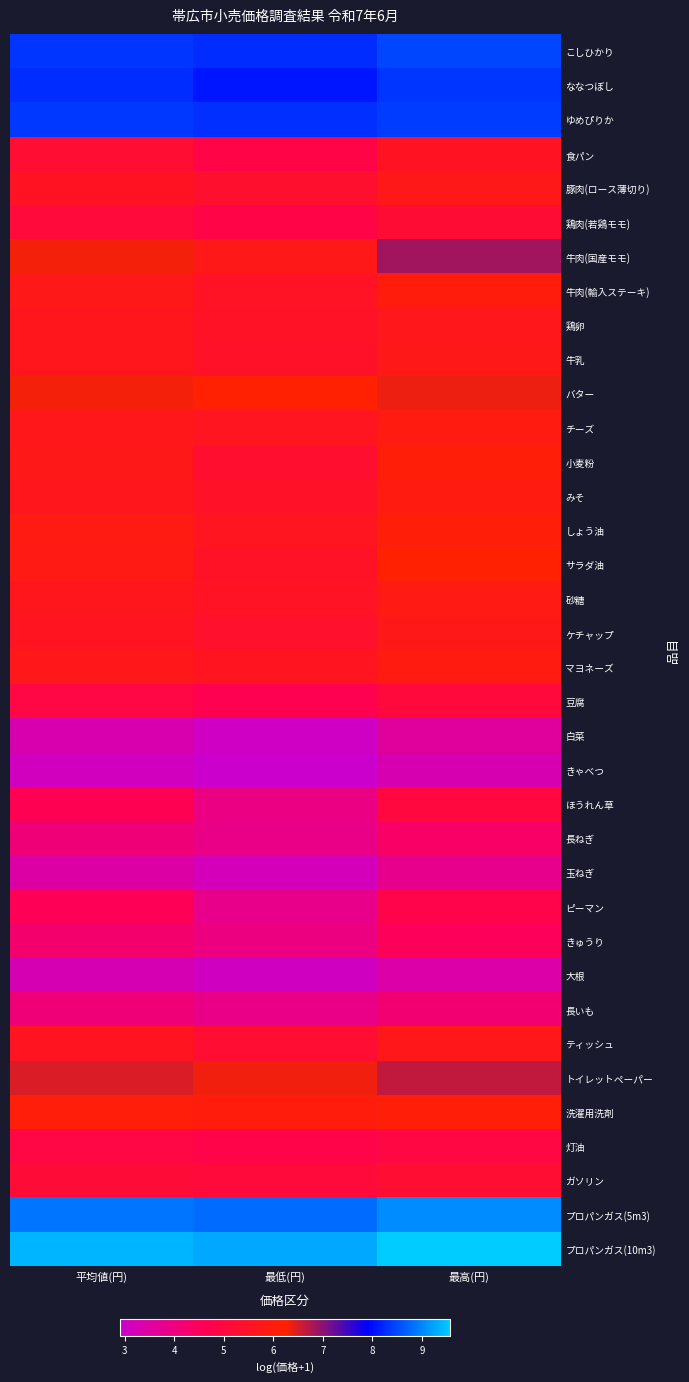

Count the number of categories in the chart.

3